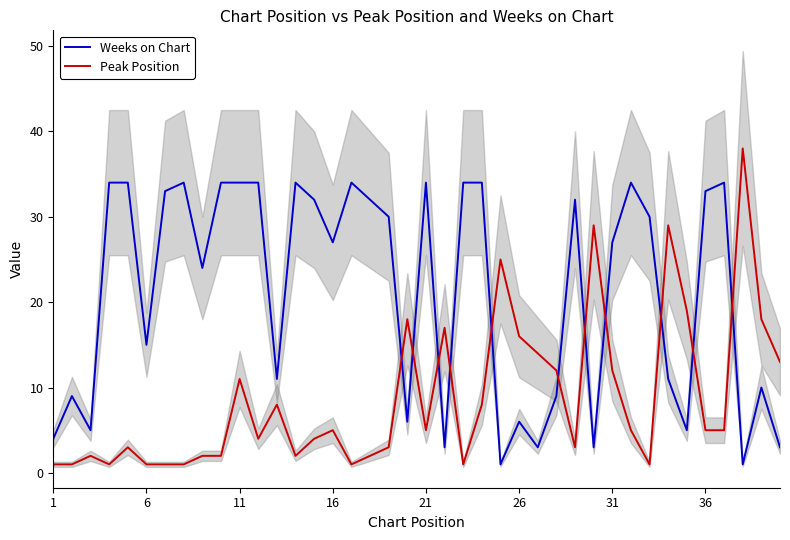

After their last crossing, which series has the higher values: Weeks on Chart or Peak Position?

Peak Position